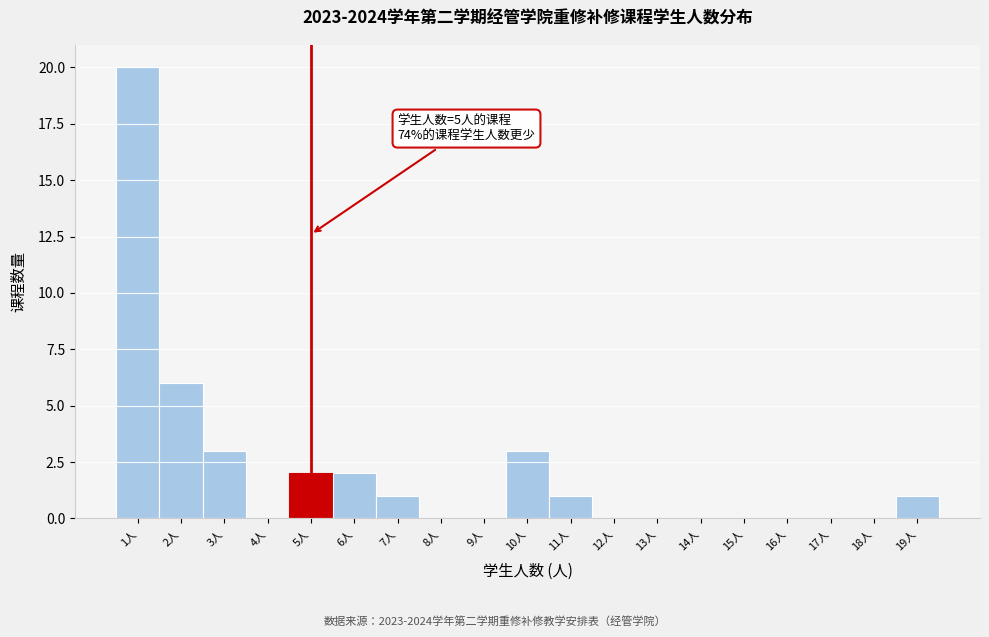

Over which range of the x-axis is the bar tallest?

0.5 to 1.5